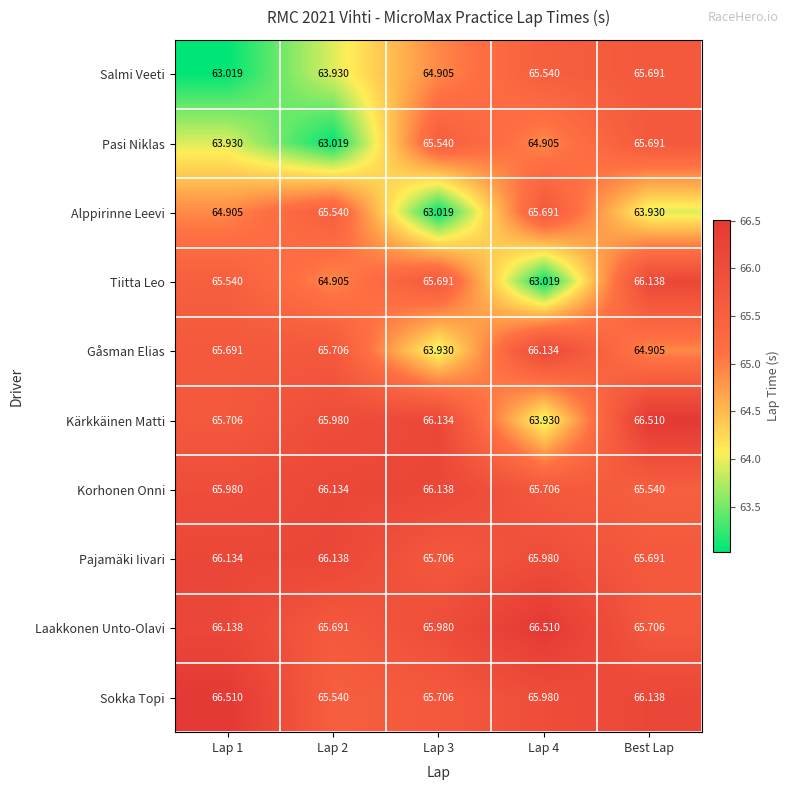

Is the value of Pasi Niklas at Lap 2 greater than the value of Gåsman Elias at Lap 4?

No